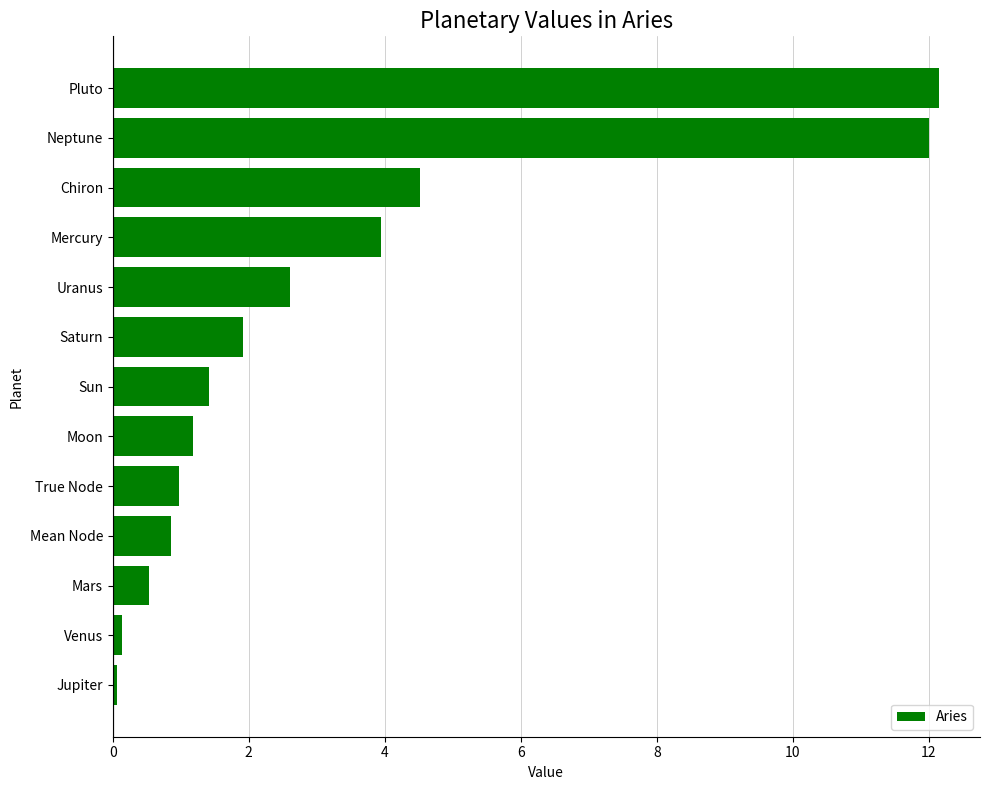

Where is the data nearest to the value 6?

Chiron